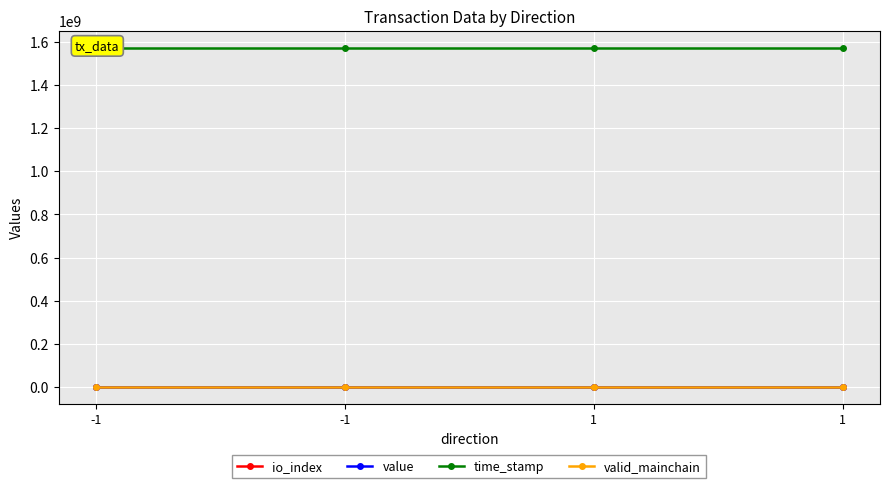

How many time_stamp values are between 1573021610 and 1573021663?

4